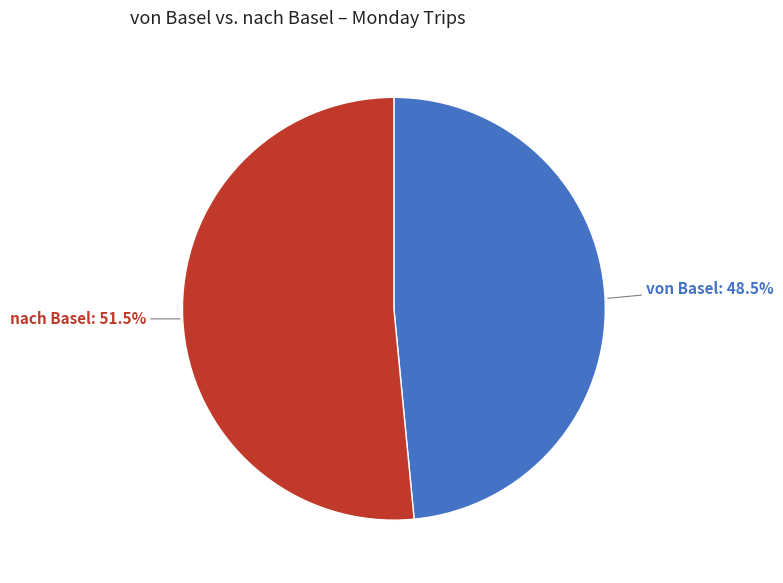

Does any single category account for the majority?

Yes